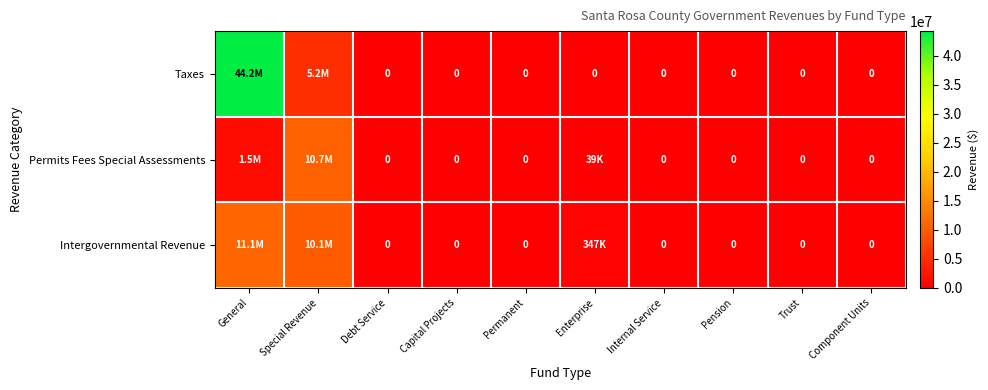

Rank the series by their average value, from lowest to highest.

Permits Fees Special Assessments, Intergovernmental Revenue, Taxes